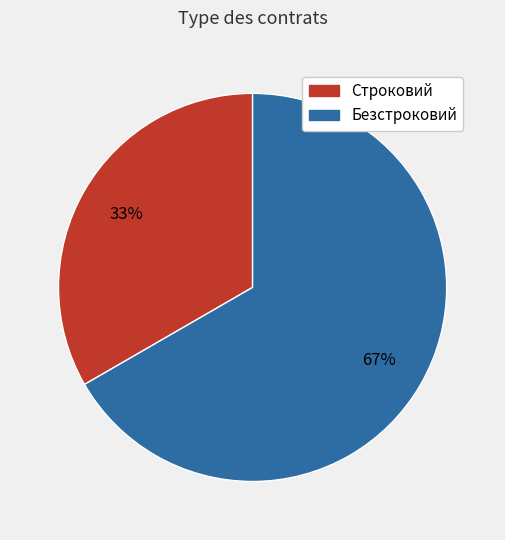

What is the ratio of the value at Безстроковий to the value at Строковий?

2.0